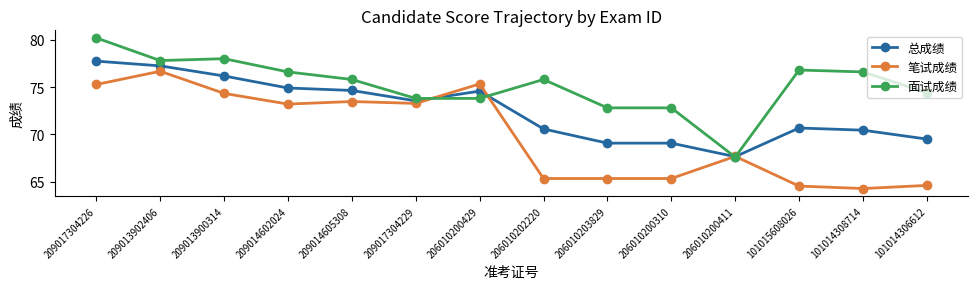

Read the 总成绩 value at 101014306612.

69.5